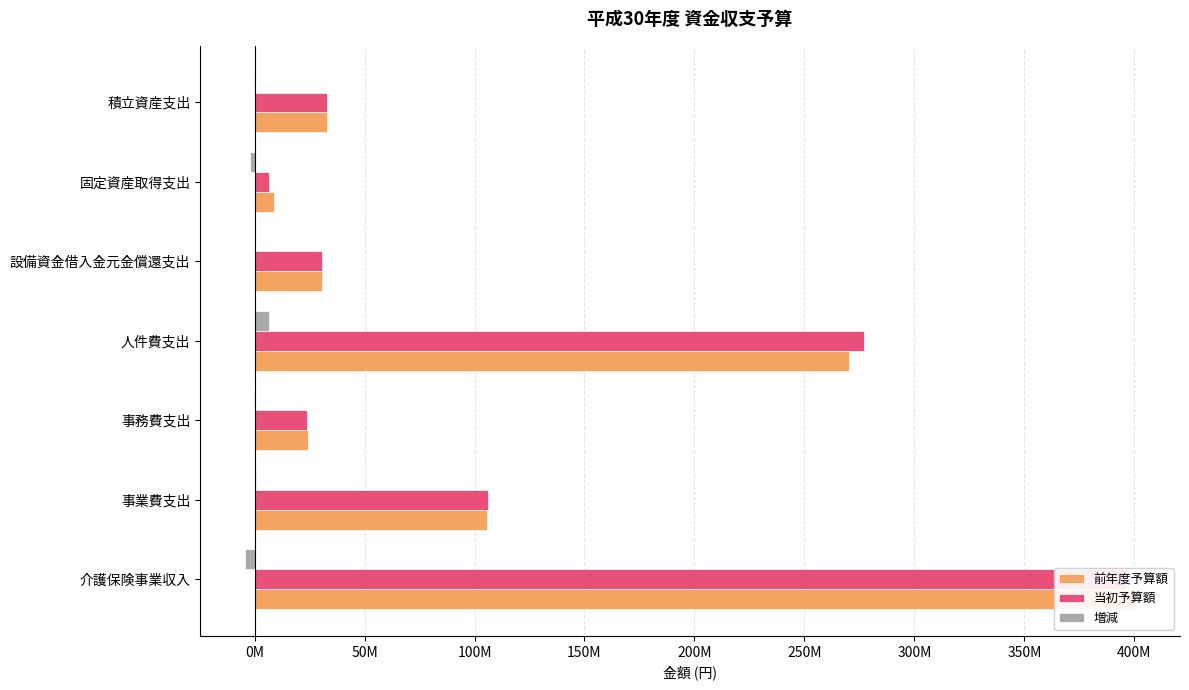

What are all the series names shown in the legend?

前年度予算額, 当初予算額, 増減